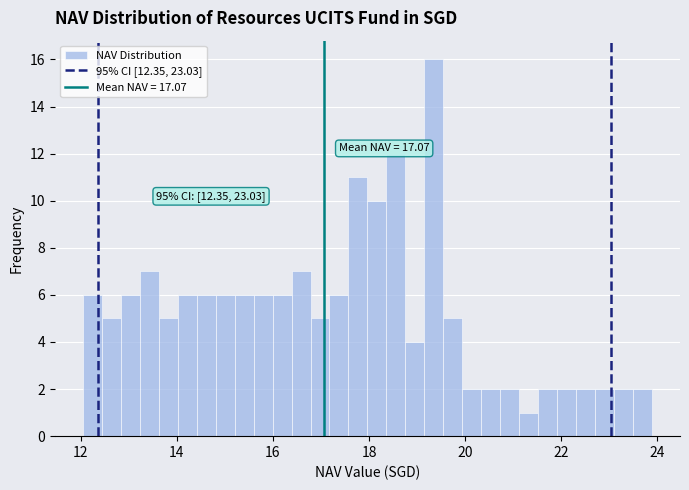

Read against the x-axis, roughly where is the centre of the tallest bar?

19.4